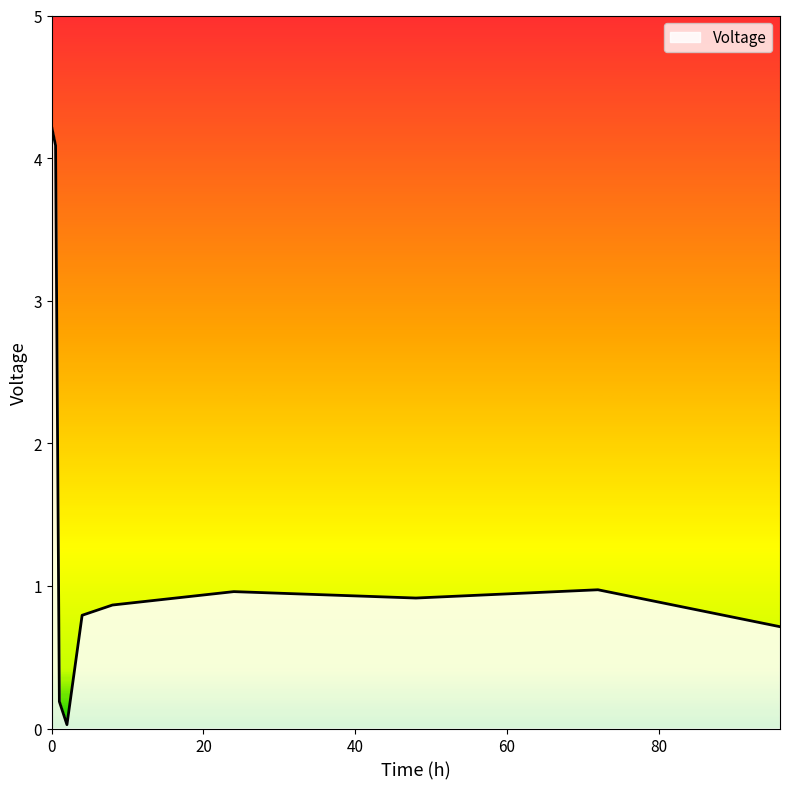

True or false: there are more than 0 points higher than both neighbors.

True